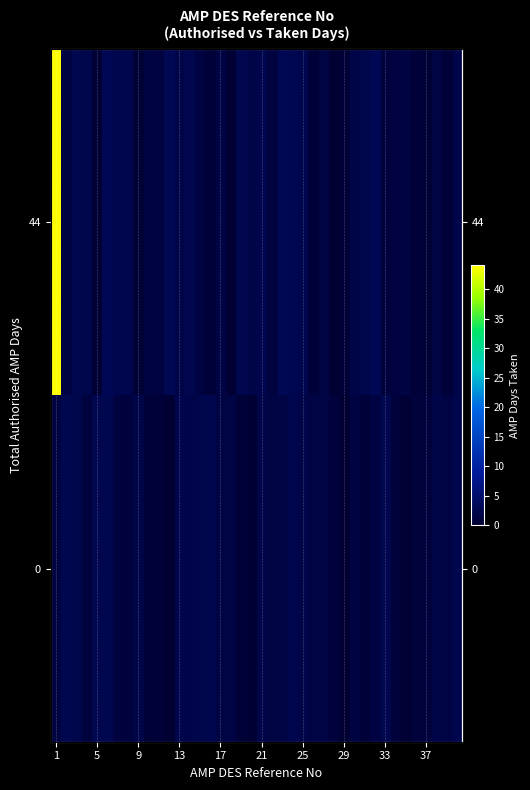

List the series in order of their overall mean, lowest first.

0, 44